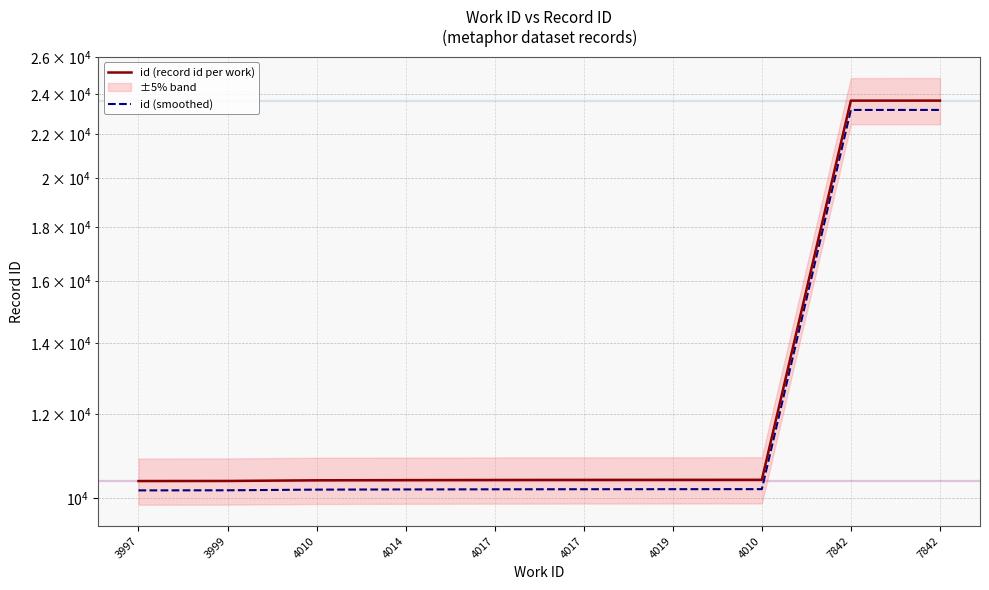

Which series has the largest range (max minus min)?

id (record id per work)